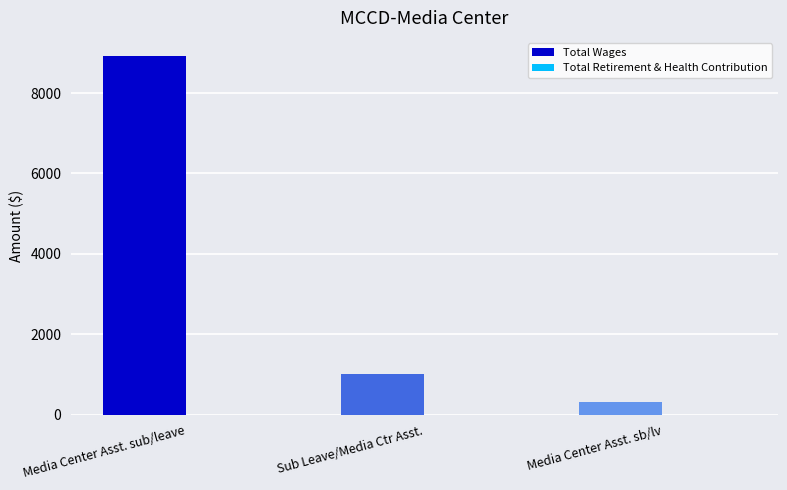

What is the maximum value shown in the chart?

8927